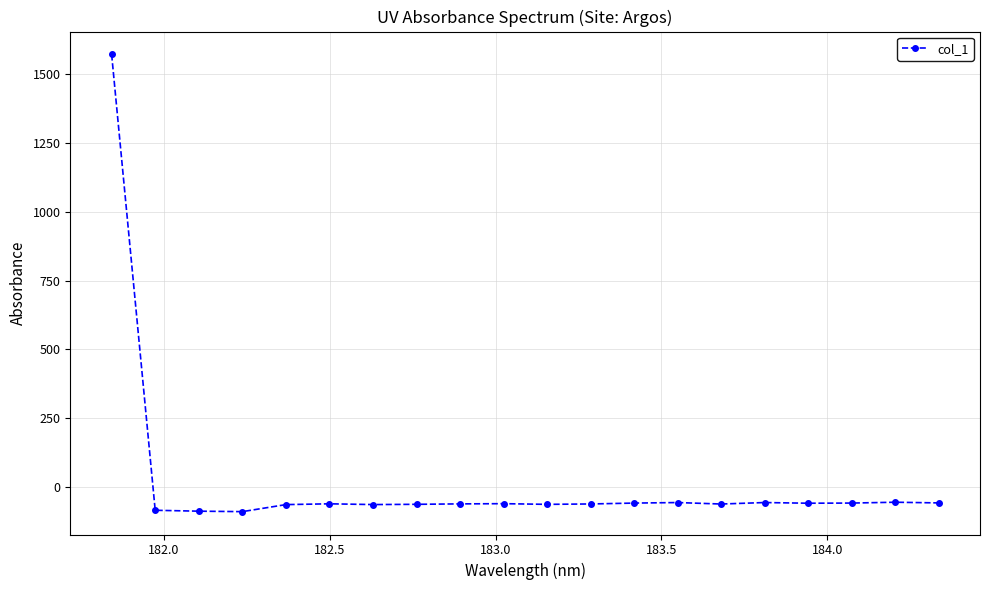

Count the number of data series in this chart.

1